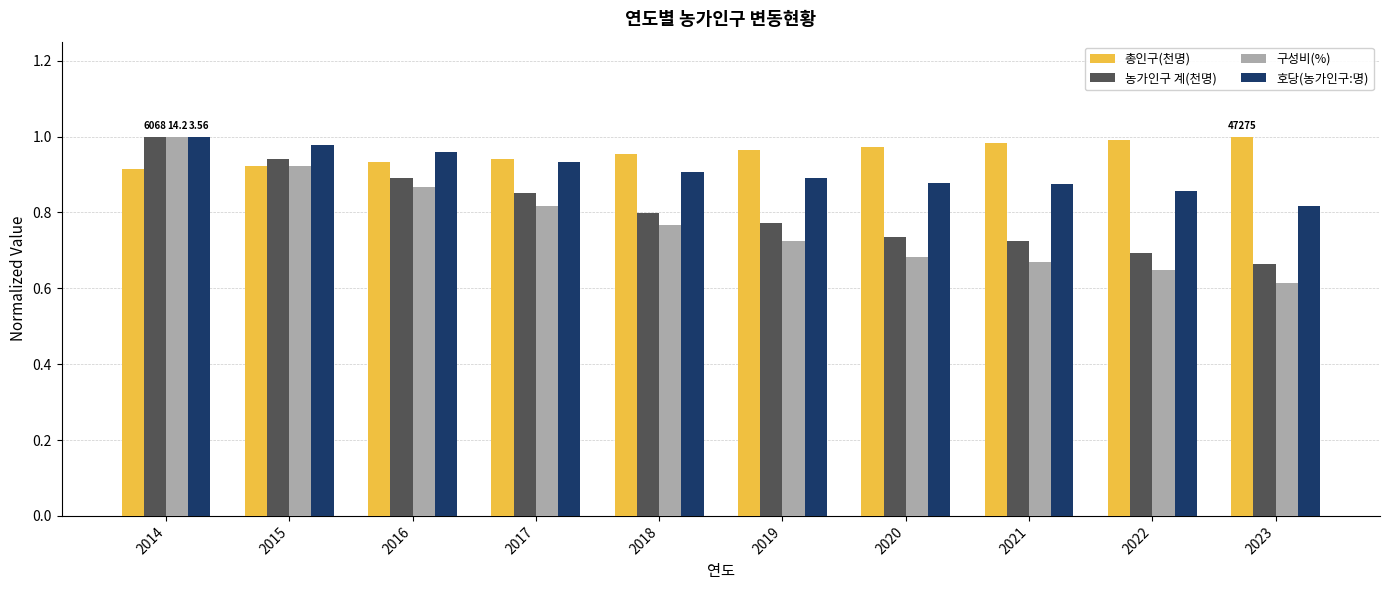

Which series has the widest spread of values?

구성비(%)